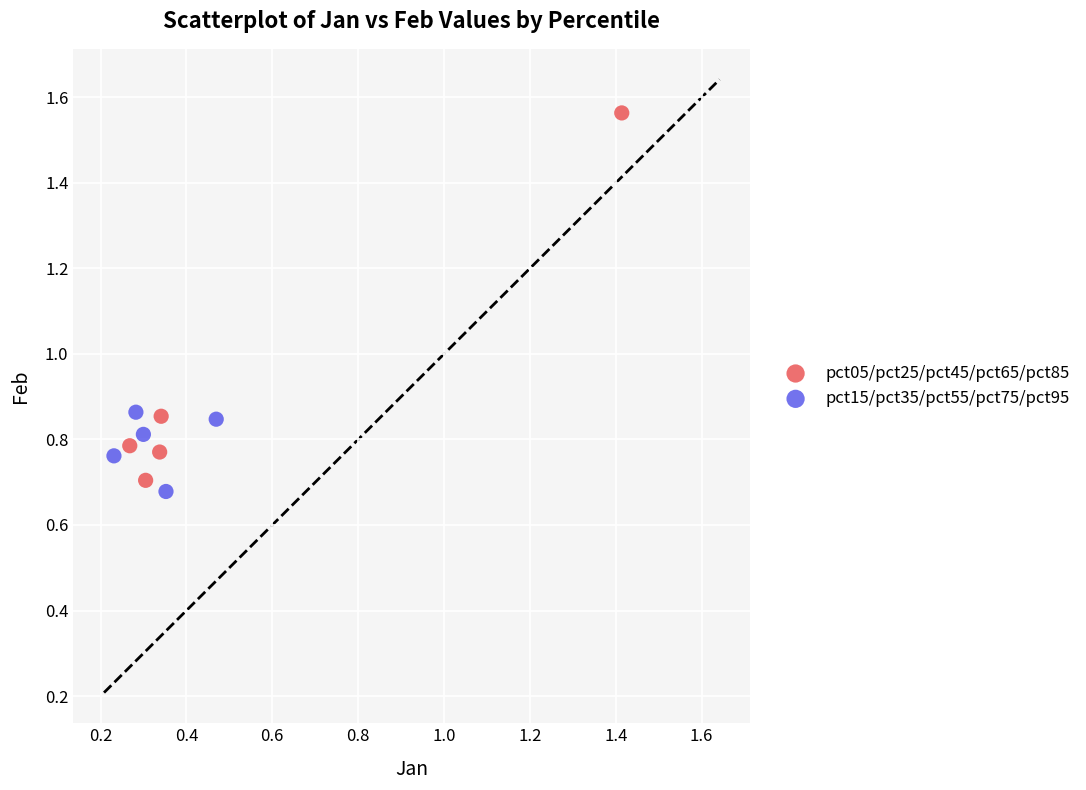

Which series reaches the maximum Y coordinate?

pct05/pct25/pct45/pct65/pct85